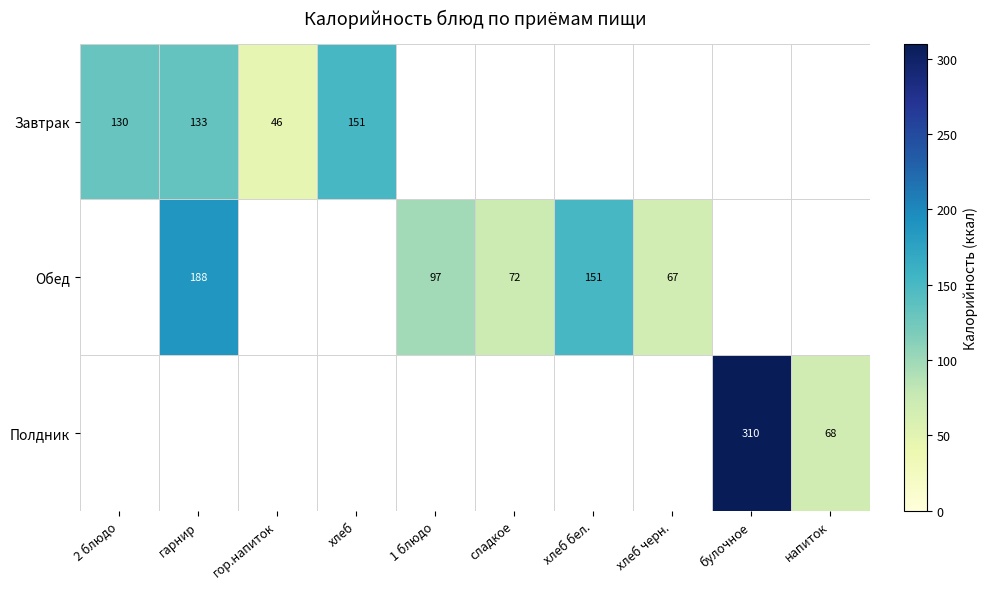

The Обед series shows 116 at хлеб черн.. True or false?

False